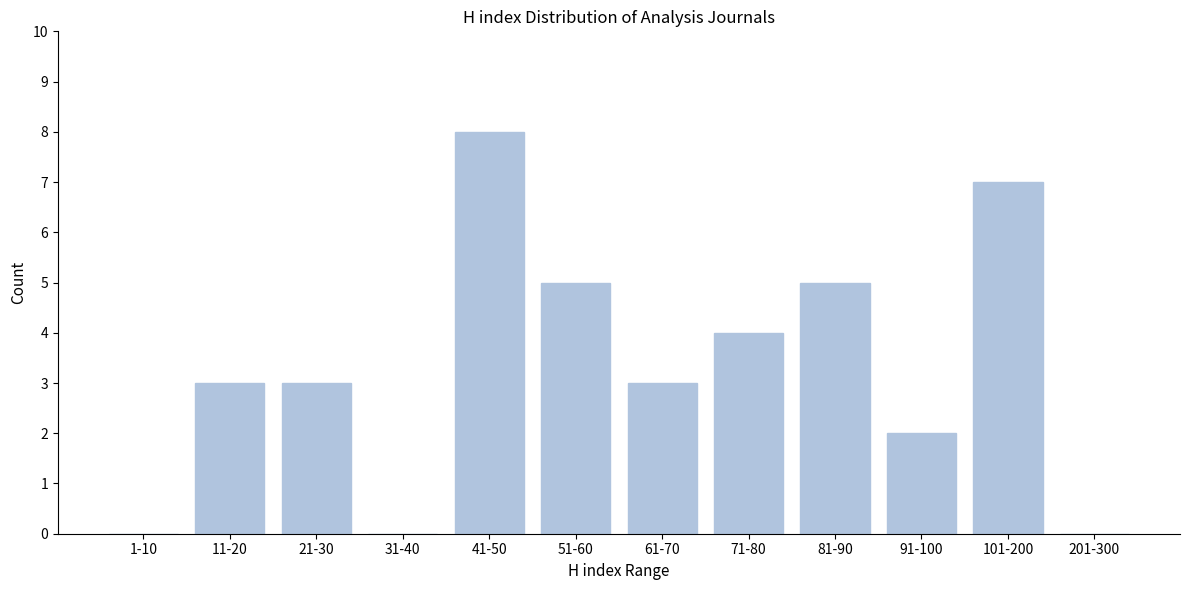

Reading right to left, list all the values displayed in this chart.

201-300=0	101-200=7	91-100=2	81-90=5	71-80=4	61-70=3	51-60=5	41-50=8	31-40=0	21-30=3	11-20=3	1-10=0